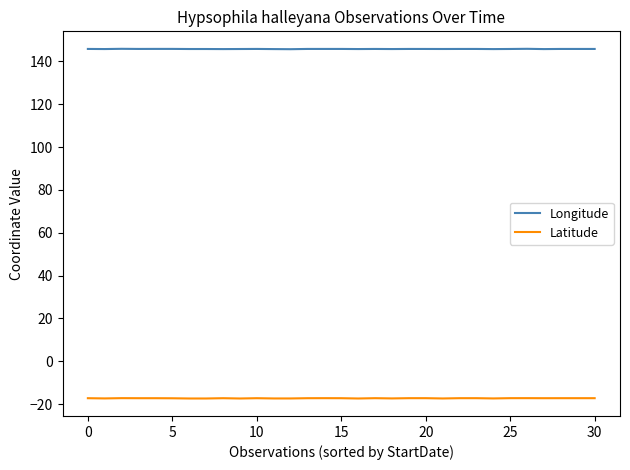

What are all the series names shown in the legend?

Longitude, Latitude